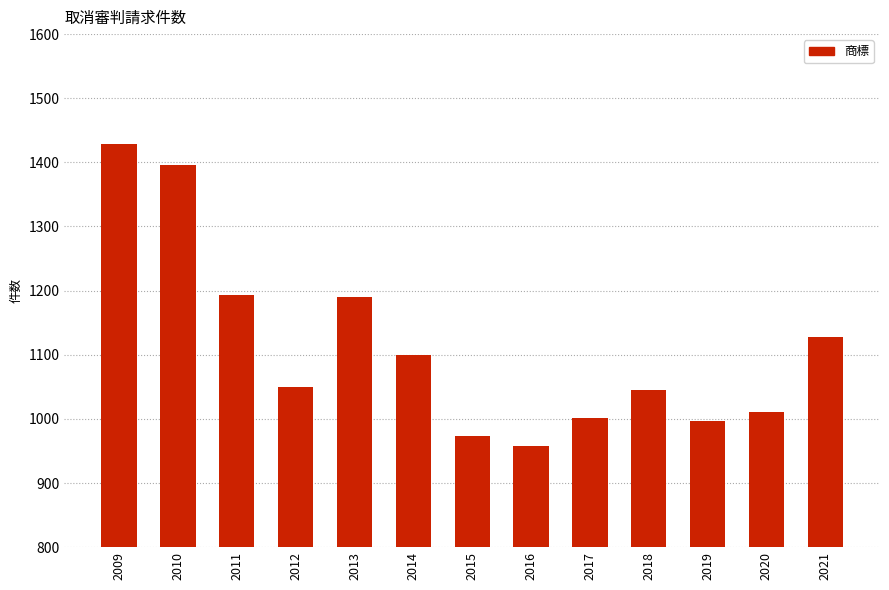

What is the ratio of the value at 2009 to the value at 2015?

1.5